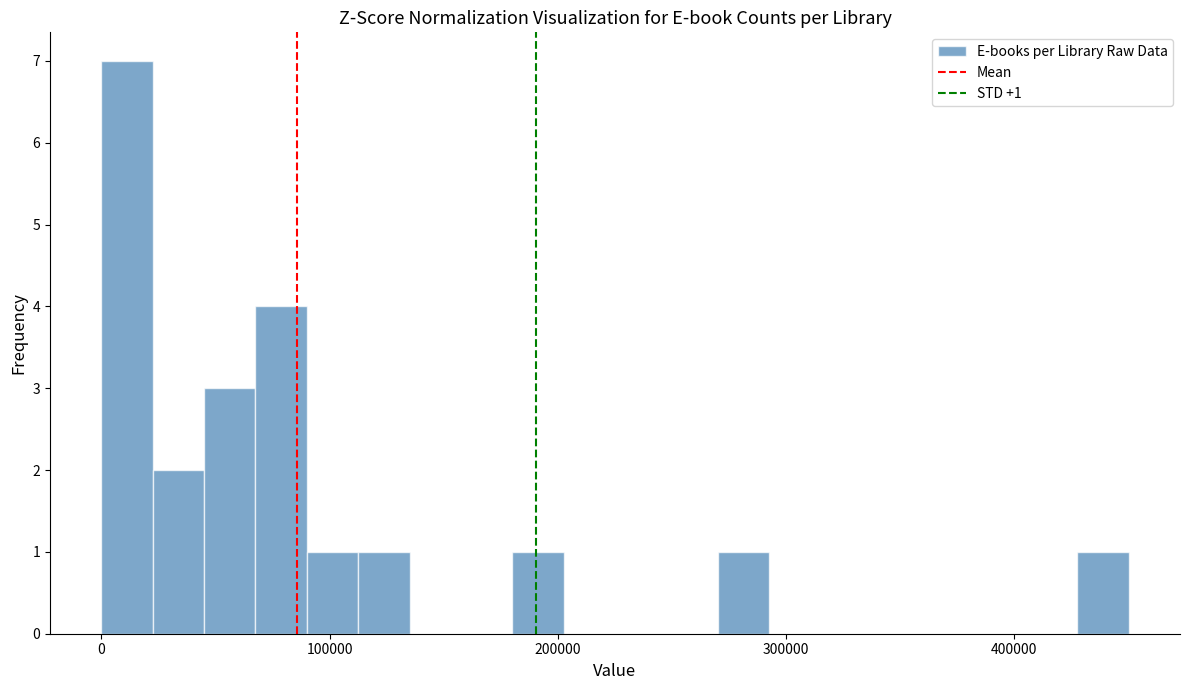

Around what value on the x-axis is the tallest bar? Give the approximate position of its centre, as read against the axis.

10000